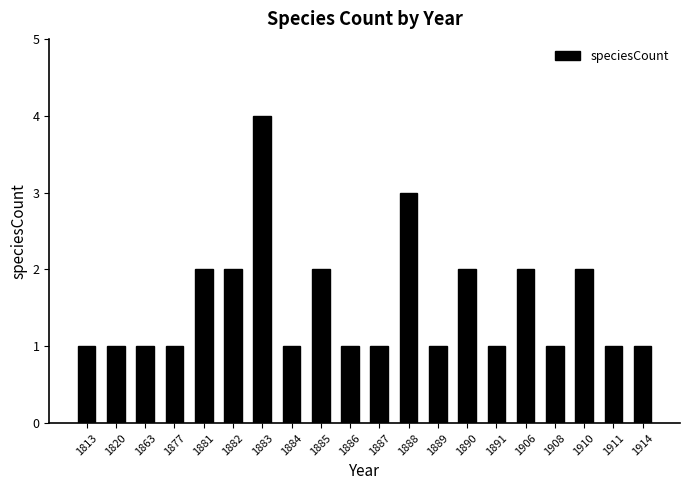

What is the value of the 6th bar from the left?

2